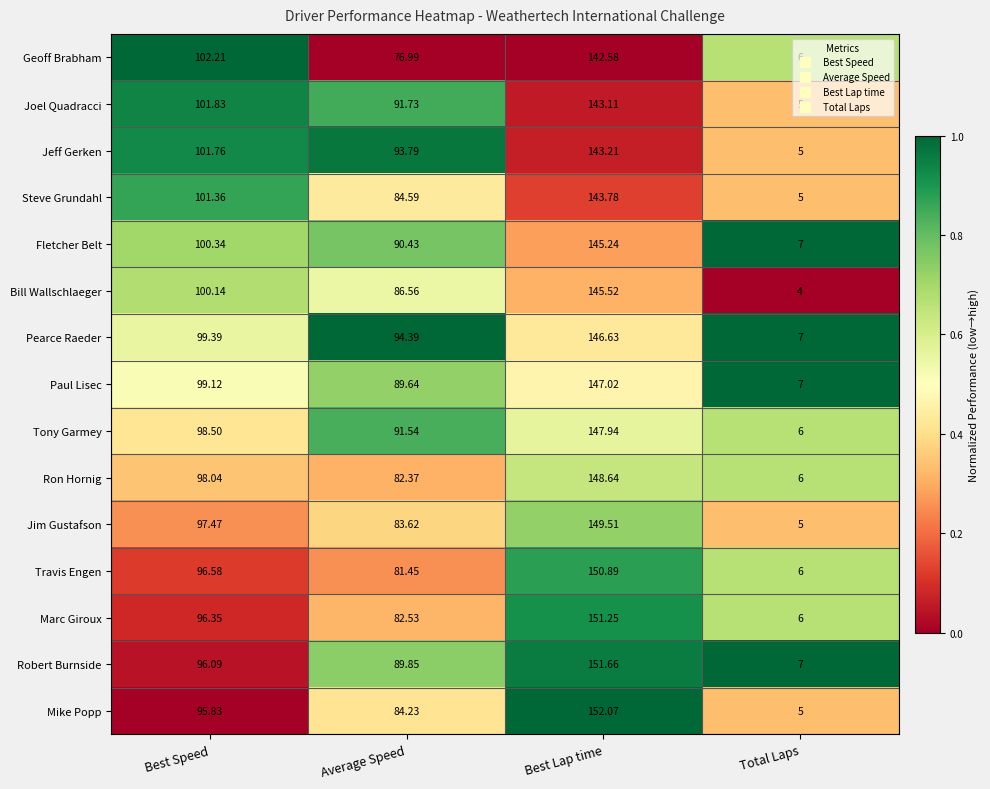

At which category does the chart reach its minimum across all series?

Total Laps